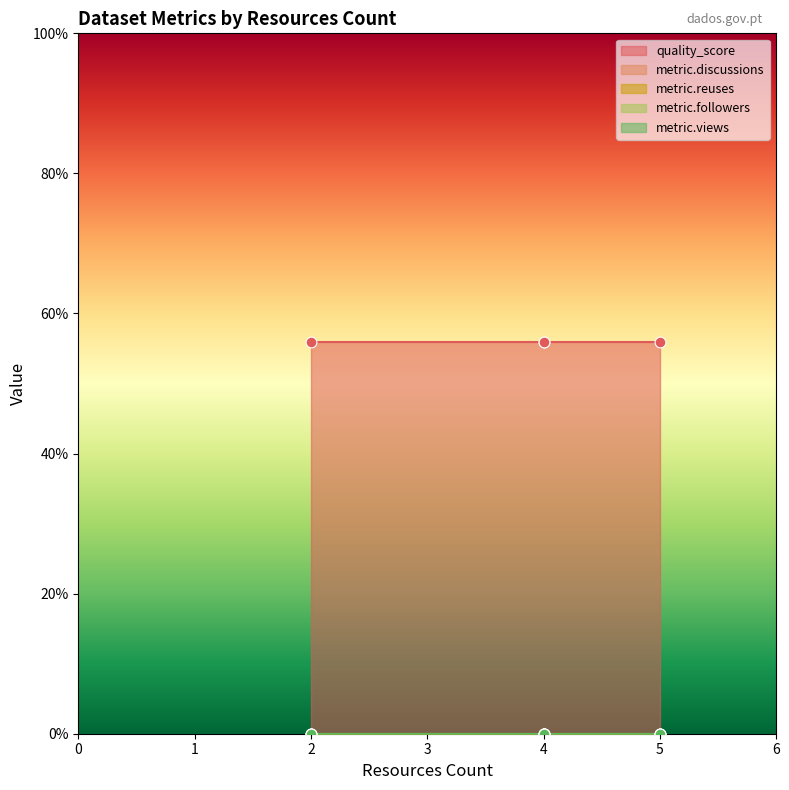

What is the total value across all series at 4?

0.6